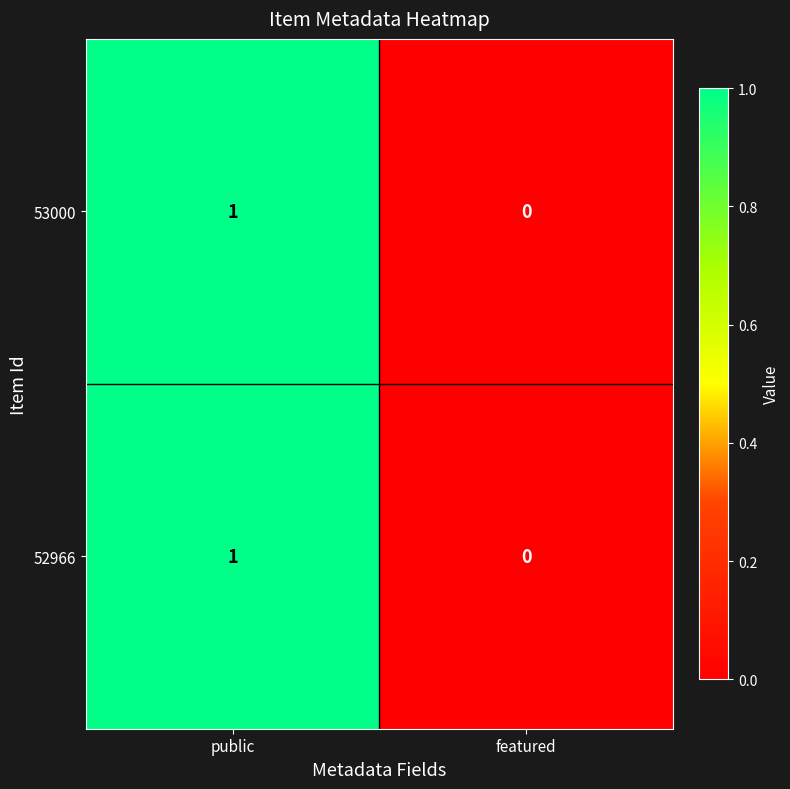

Which label corresponds to the smallest value in the chart?

featured